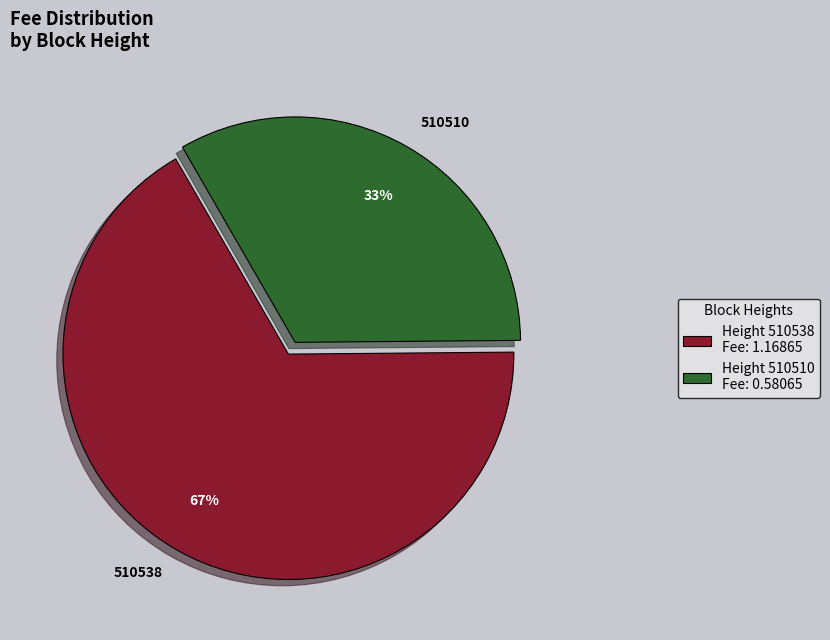

Is it true that 510510 is 20% of the pie?

False